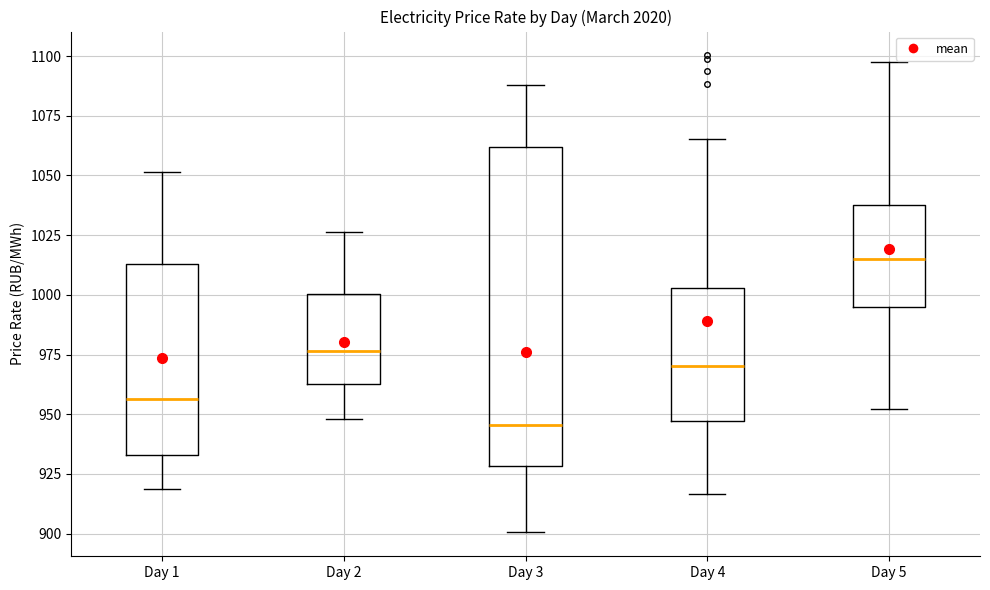

Which box's median line is the highest?

Day 5